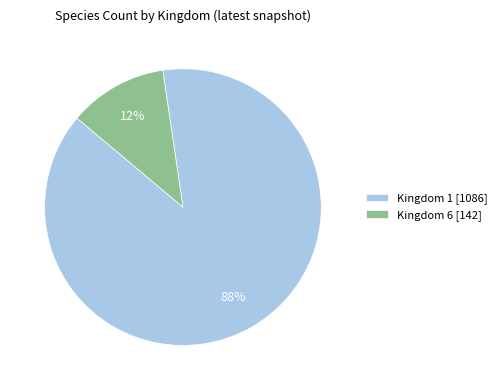

Is the sum of Kingdom 6 [142] and Kingdom 1 [1086] greater than half?

Yes